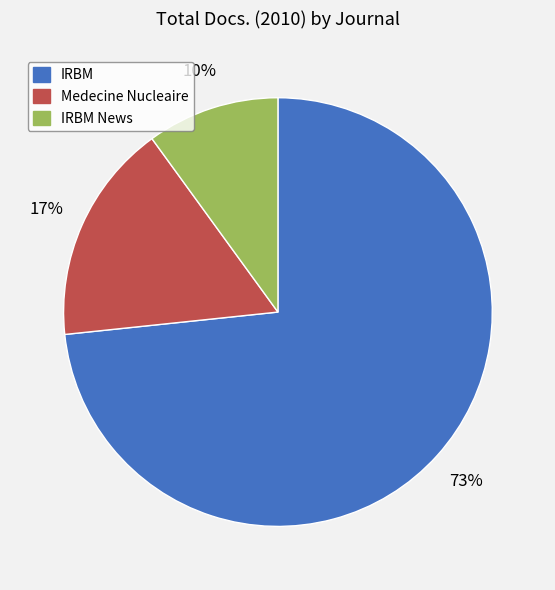

Does any single category account for the majority?

Yes